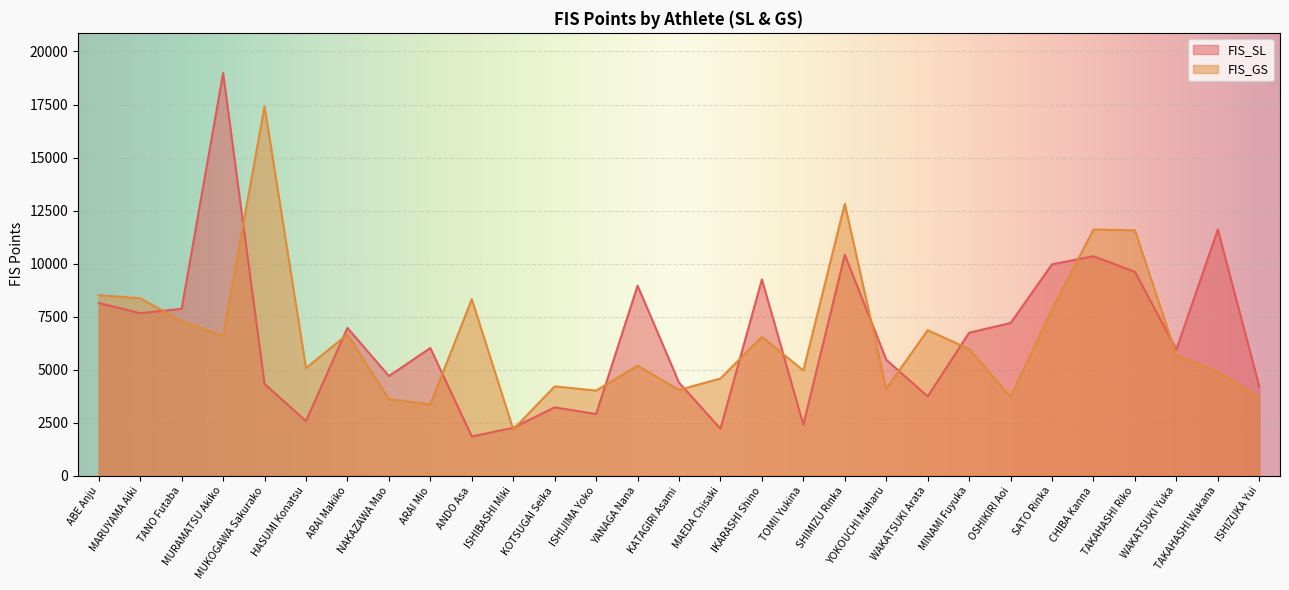

What is the approximate value of FIS_SL at YOKOUCHI Maharu?

5471